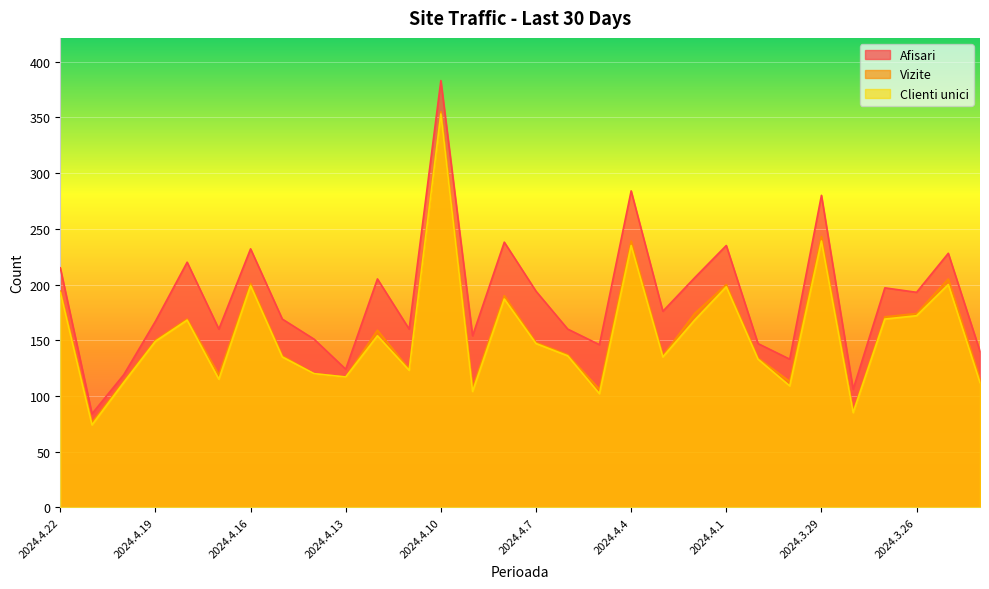

What is the difference between the Afisari values at 2024.4.15 and 2024.3.25?

59